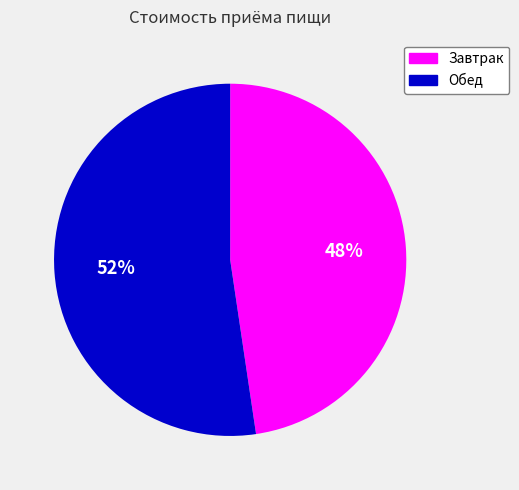

Count the number of slices in the pie.

2